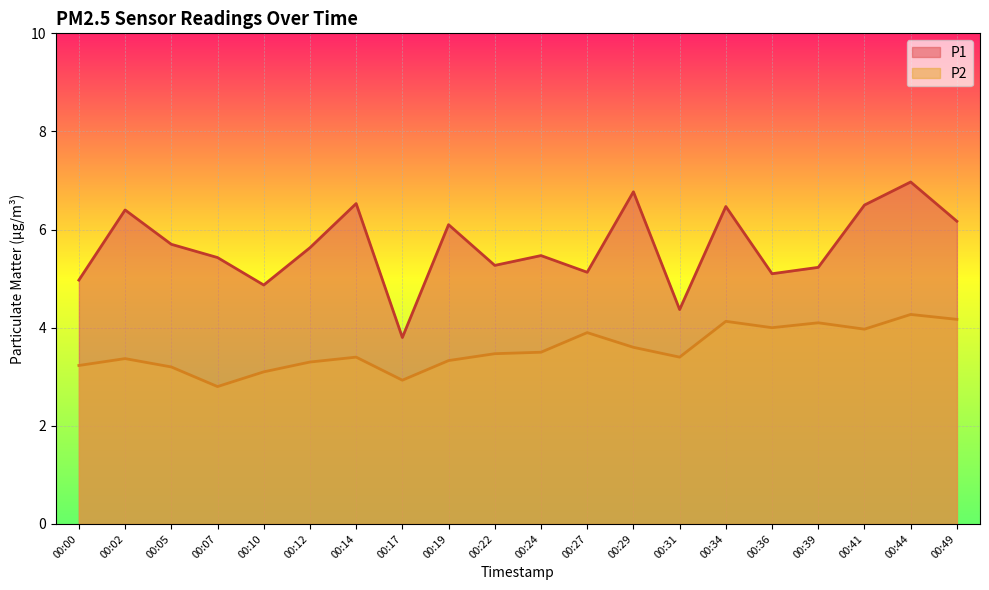

The value of P2 at 00:12 is 3.3. True or false?

True